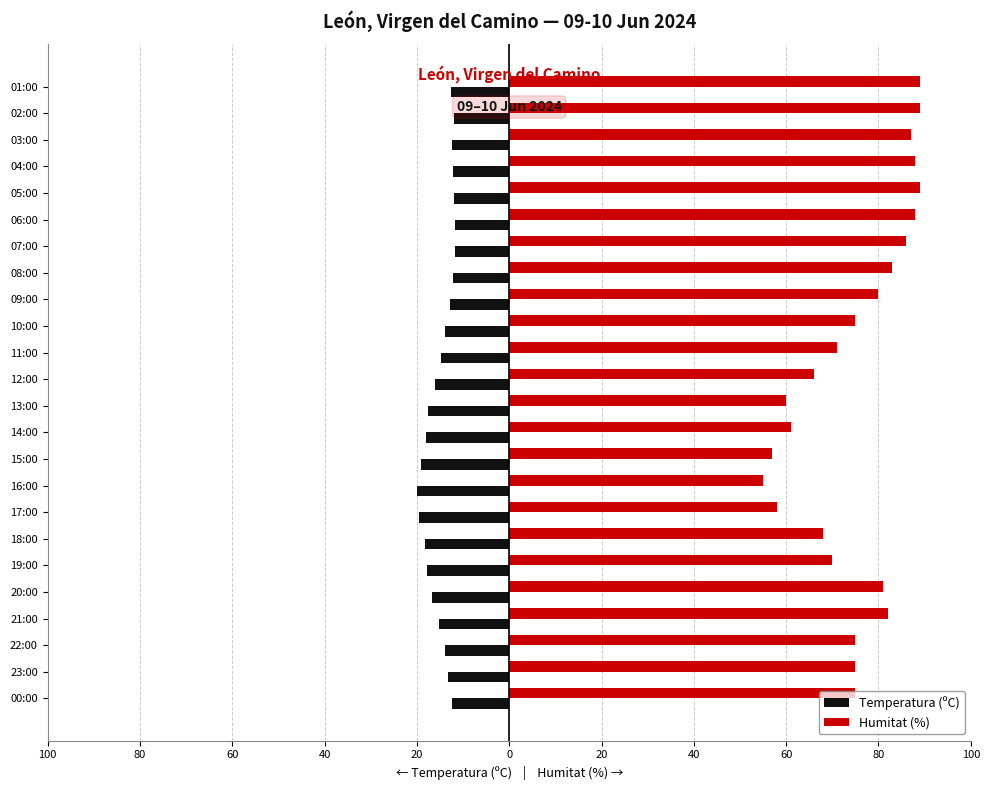

What are all the series names shown in the legend?

Temperatura (ºC), Humitat (%)